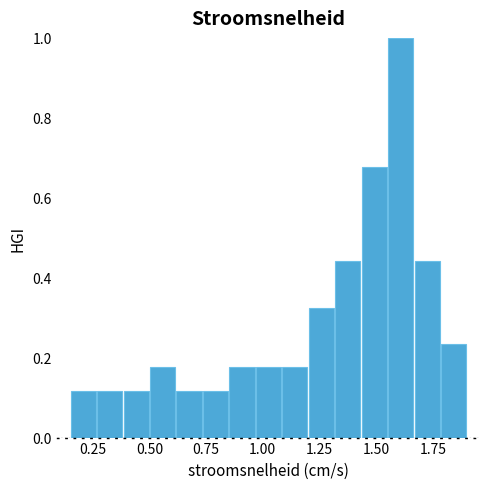

Read against the x-axis, roughly where is the centre of the tallest bar?

1.60